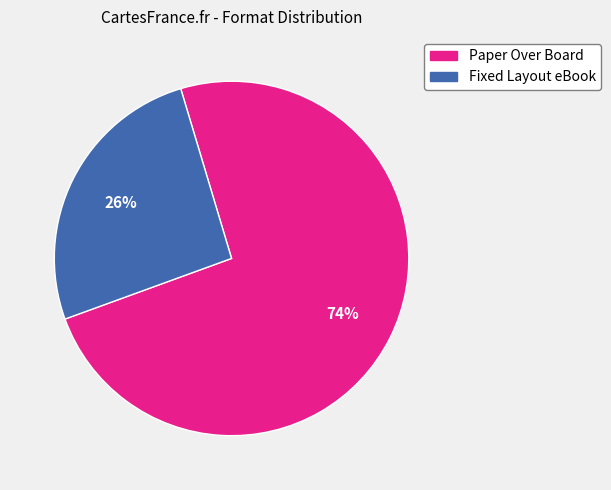

To the nearest percent, what is the difference between the largest and smallest slice percentages?

48%